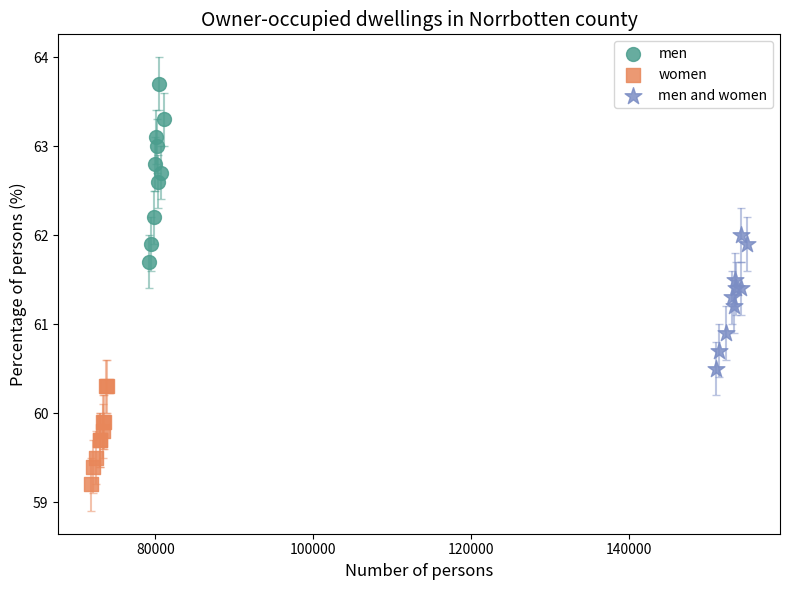

Which series reaches the minimum Y coordinate?

women